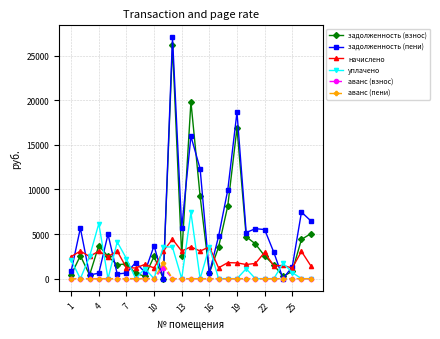

What is the minimum value for начислено?

1190.7